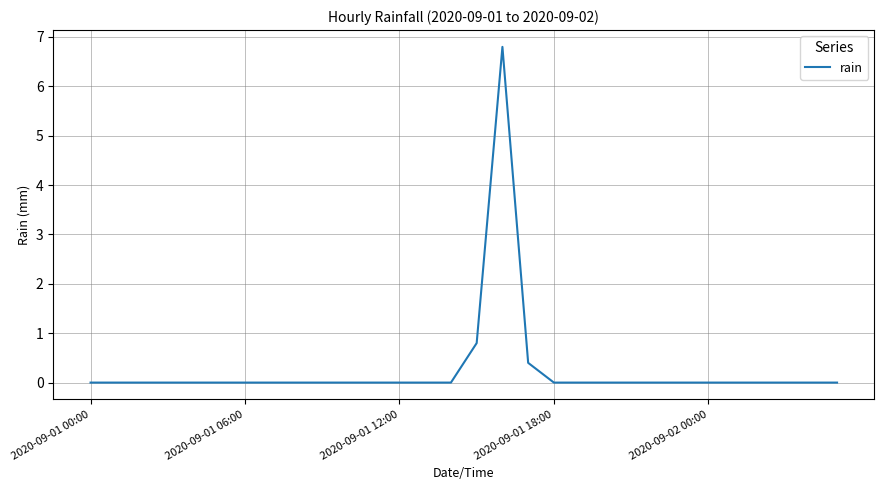

What is the difference between the maximum and minimum values?

6.8